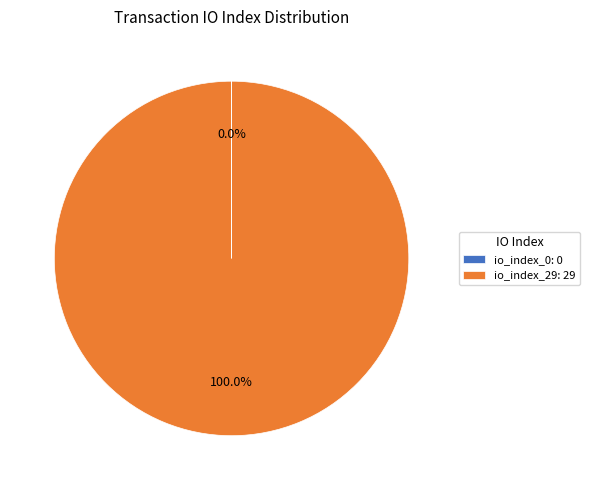

Which category has the biggest portion of the pie?

io_index_29